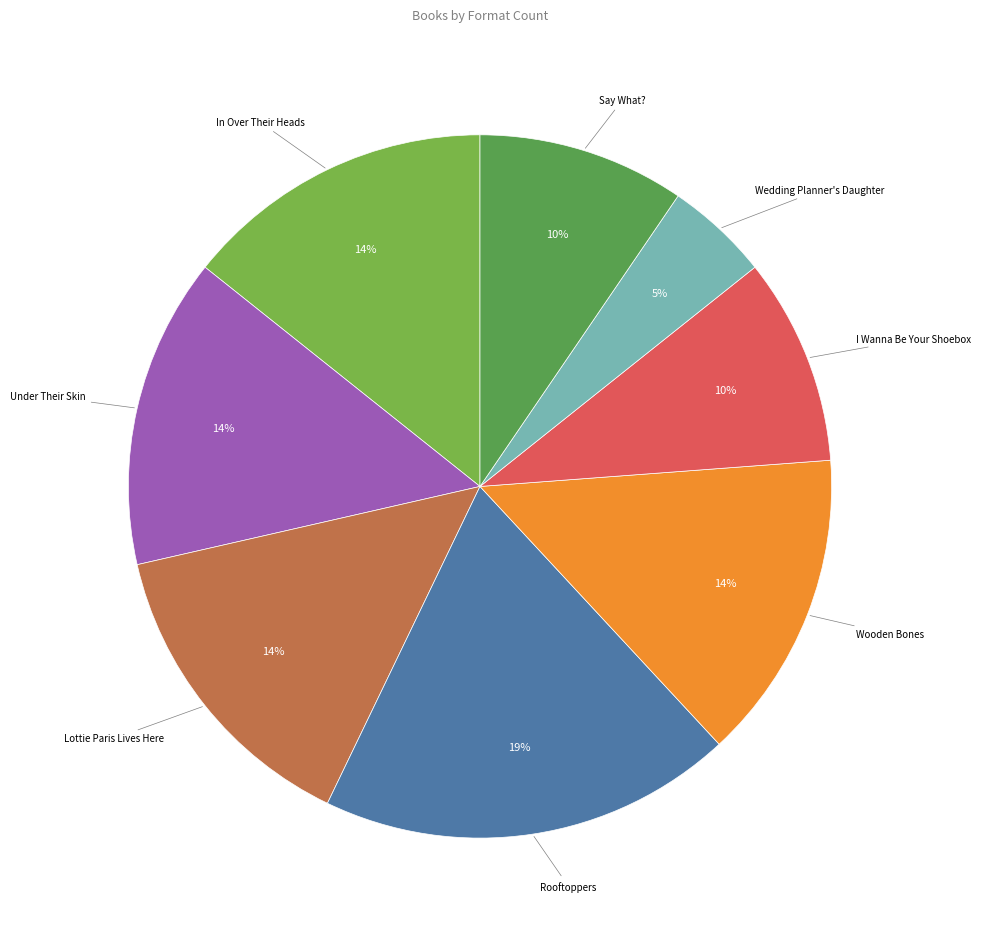

How many segments does this pie chart have?

8